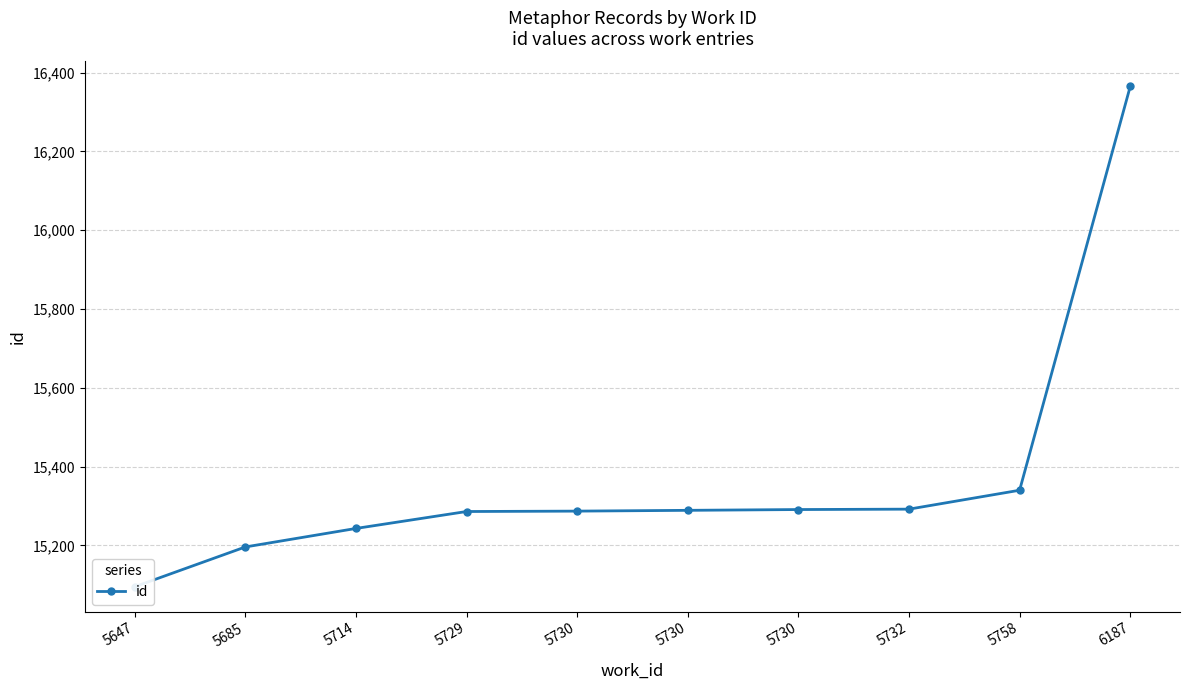

How many values are below 15289?

5